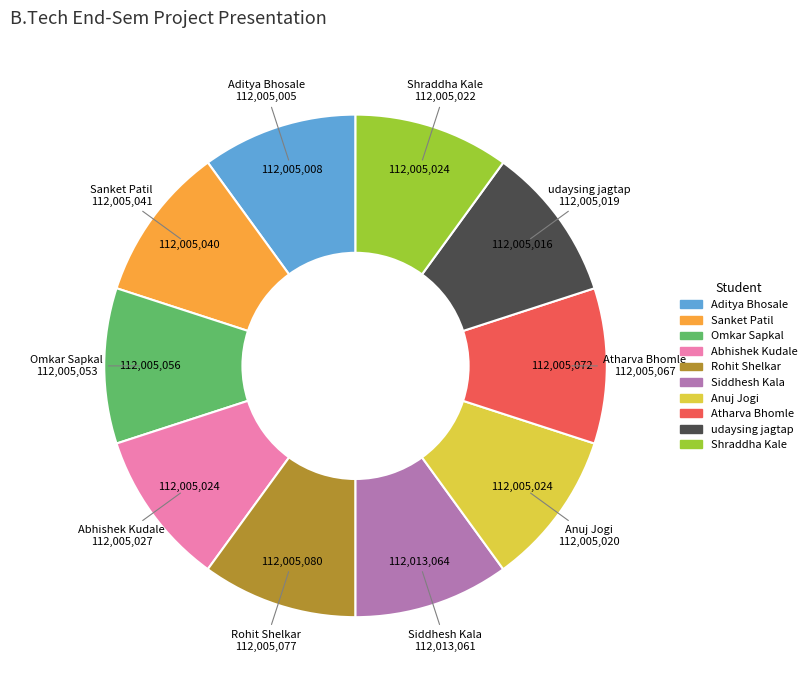

Is it true that Sanket Patil is 16% of the pie?

False